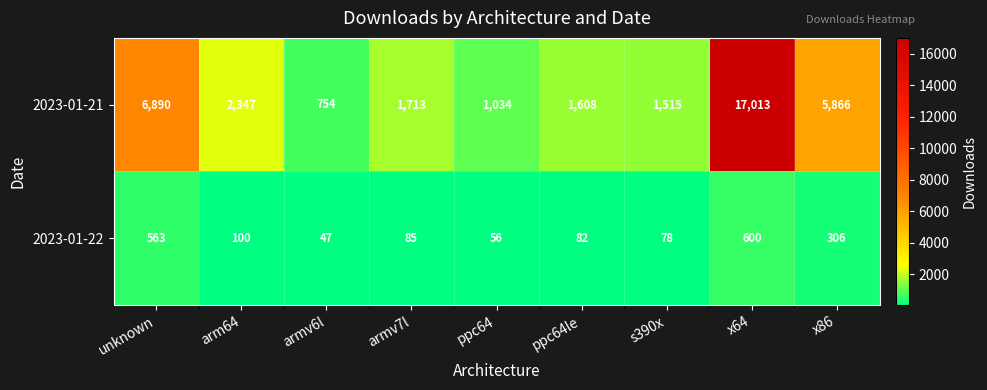

What is the spread (max minus min) of values at s390x?

1437